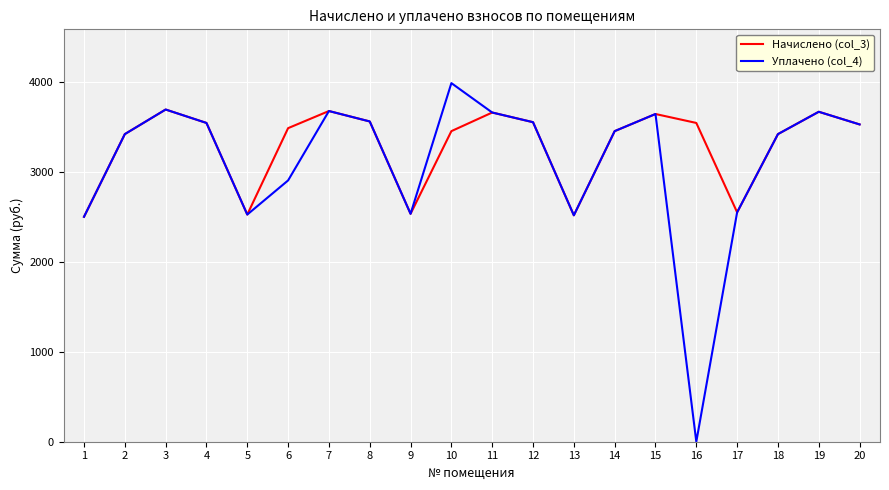

Which series has the largest range (max minus min)?

Уплачено (col_4)